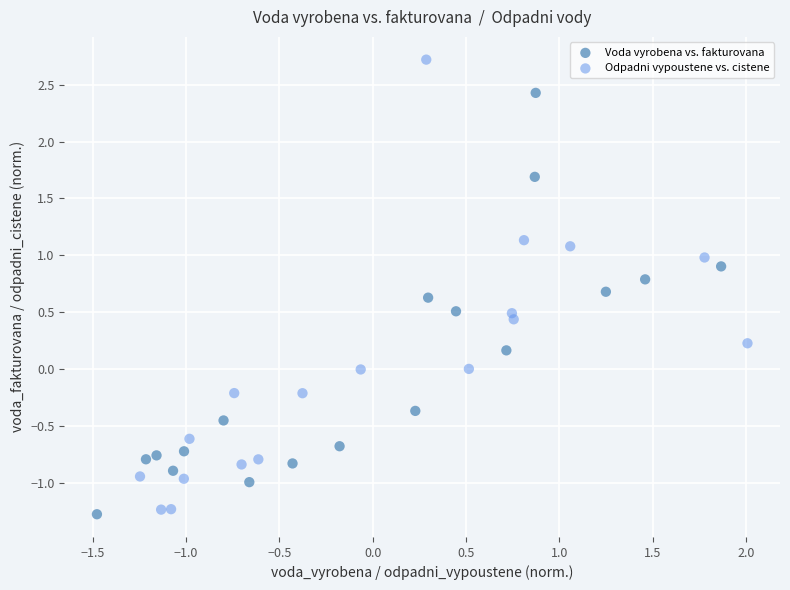

What are all the series names shown in the legend?

Voda vyrobena vs. fakturovana, Odpadni vypoustene vs. cistene